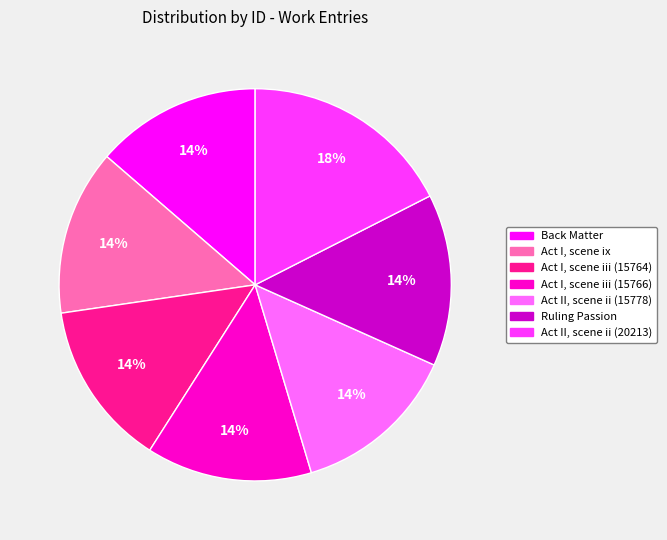

To the nearest percent, what is the average slice percentage?

14%